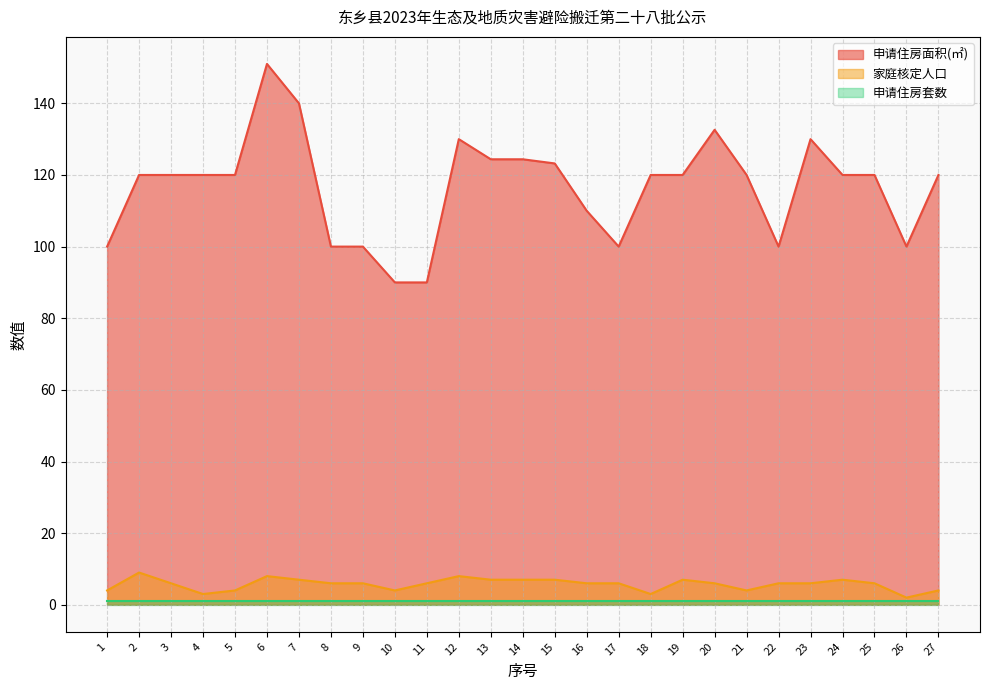

The value of 家庭核定人口 at 24 is 3.2. True or false?

False